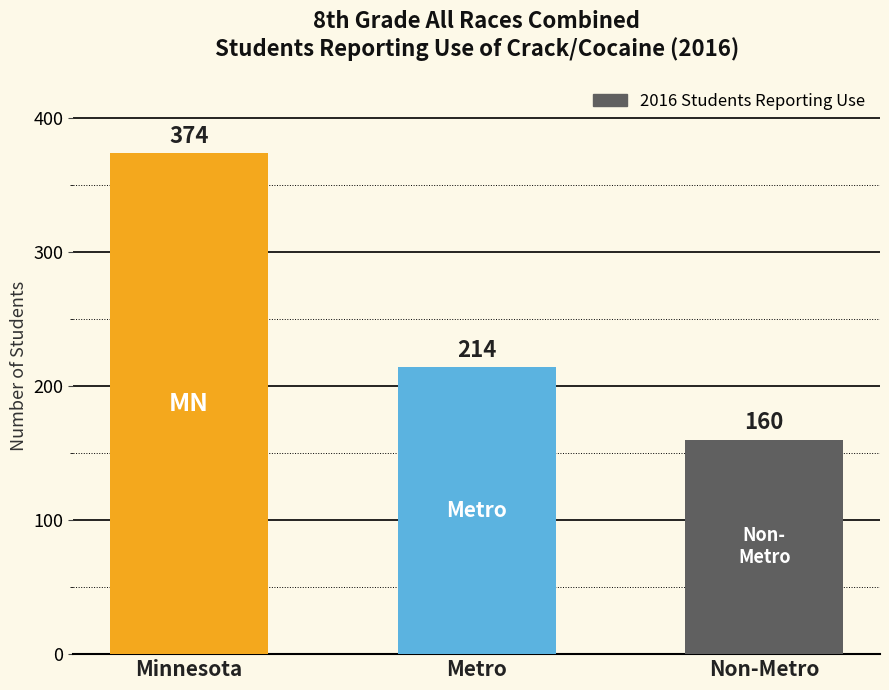

Reading left to right, what are all the values shown in this chart?

Minnesota=374	Metro=214	Non-Metro=160